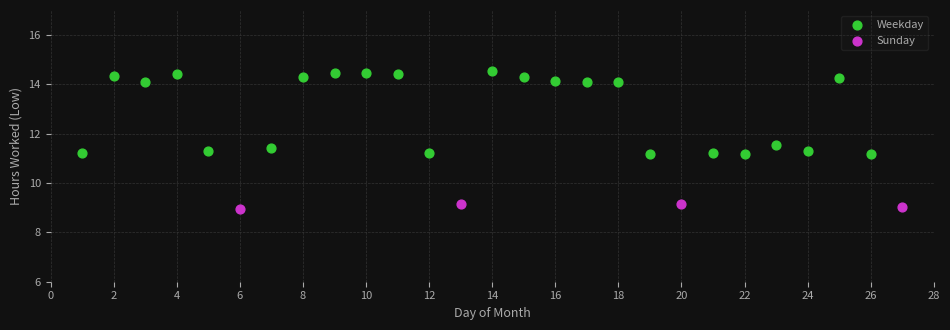

Which series reaches the minimum Y coordinate?

Sunday